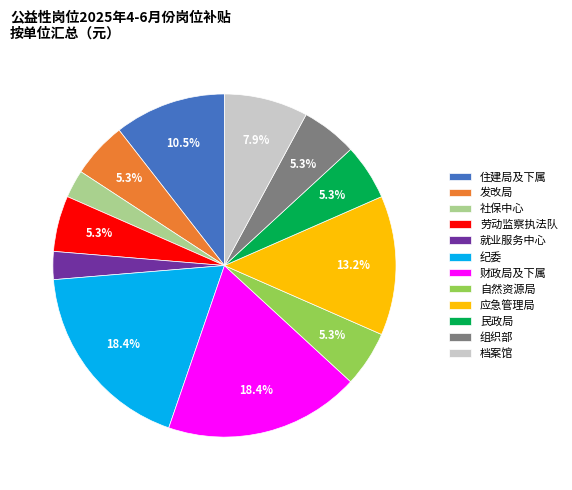

How many segments does this pie chart have?

12